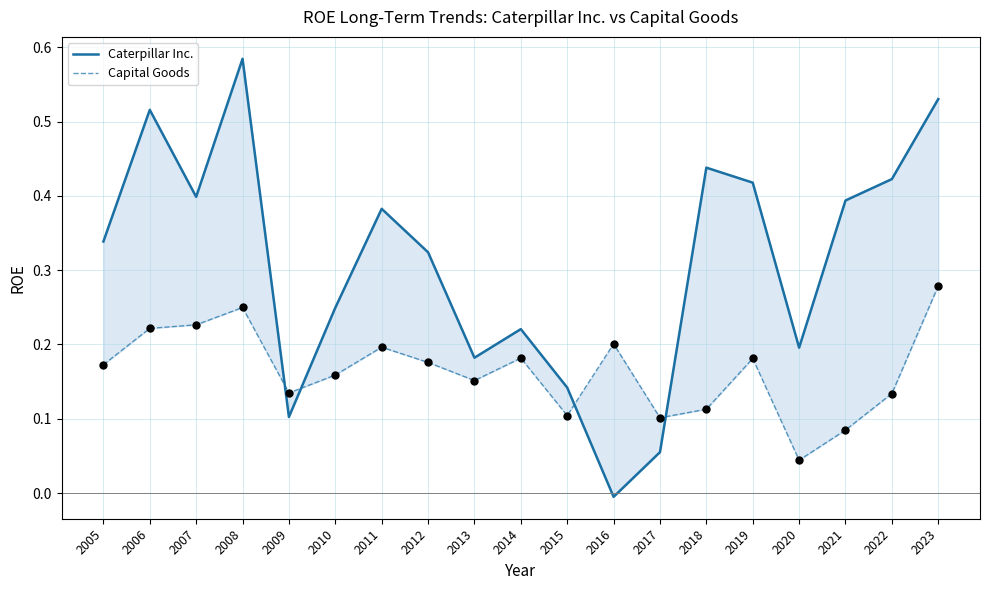

What is the total value across all series at 2006?

0.7